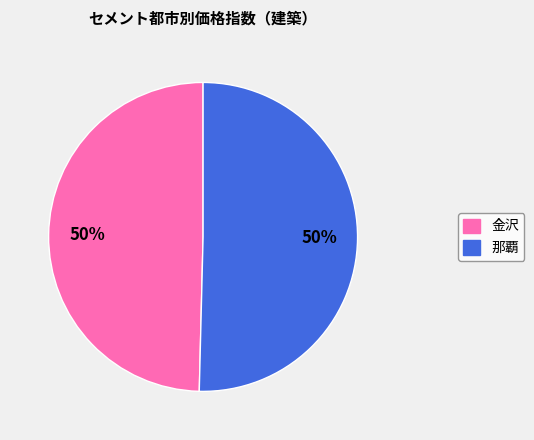

How many segments does this pie chart have?

2